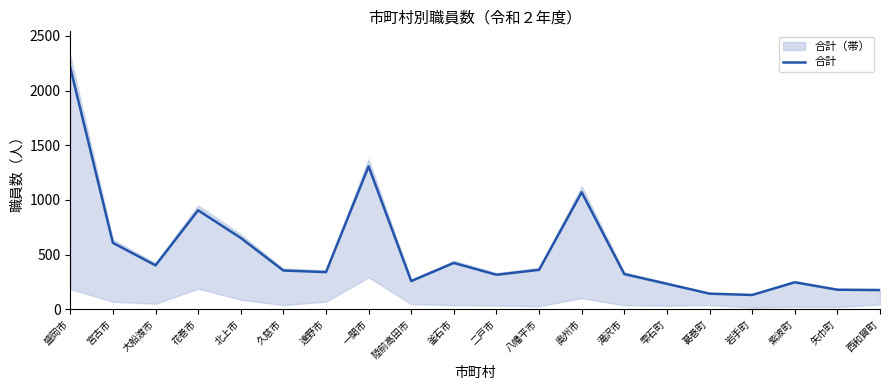

Reading right to left, list all the values displayed in this chart.

西和賀町=175	矢巾町=178	紫波町=246	岩手町=130	葛巻町=142	雫石町=232	滝沢市=321	奥州市=1070	八幡平市=360	二戸市=315	釜石市=423	陸前高田市=257	一関市=1307	遠野市=339	久慈市=354	北上市=652	花巻市=905	大船渡市=401	宮古市=607	盛岡市=2211